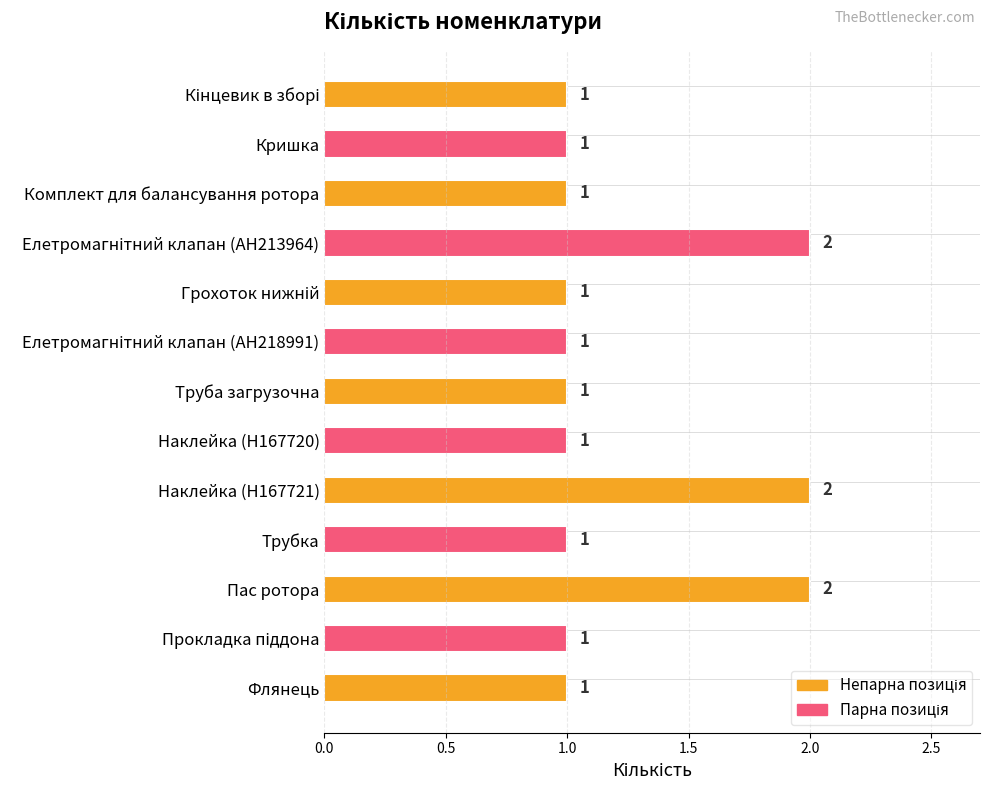

True or false: the data shows 2 at Наклейка (H167721).

True